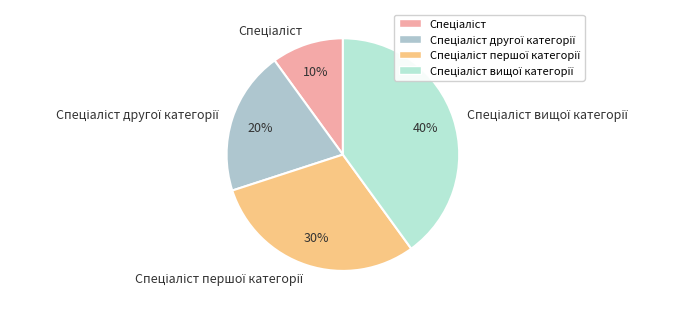

To the nearest percent, what is the difference between the largest and smallest slice percentages?

30%